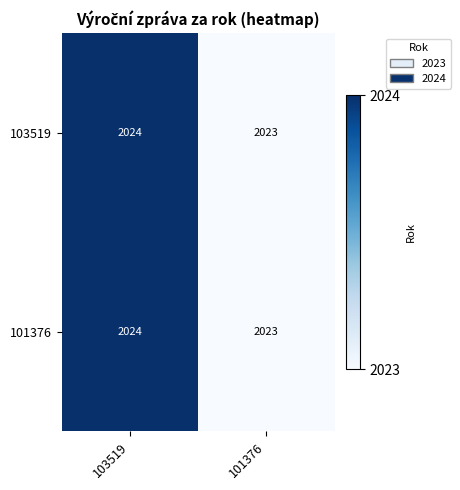

What is the sum of all 103519 values?

4047